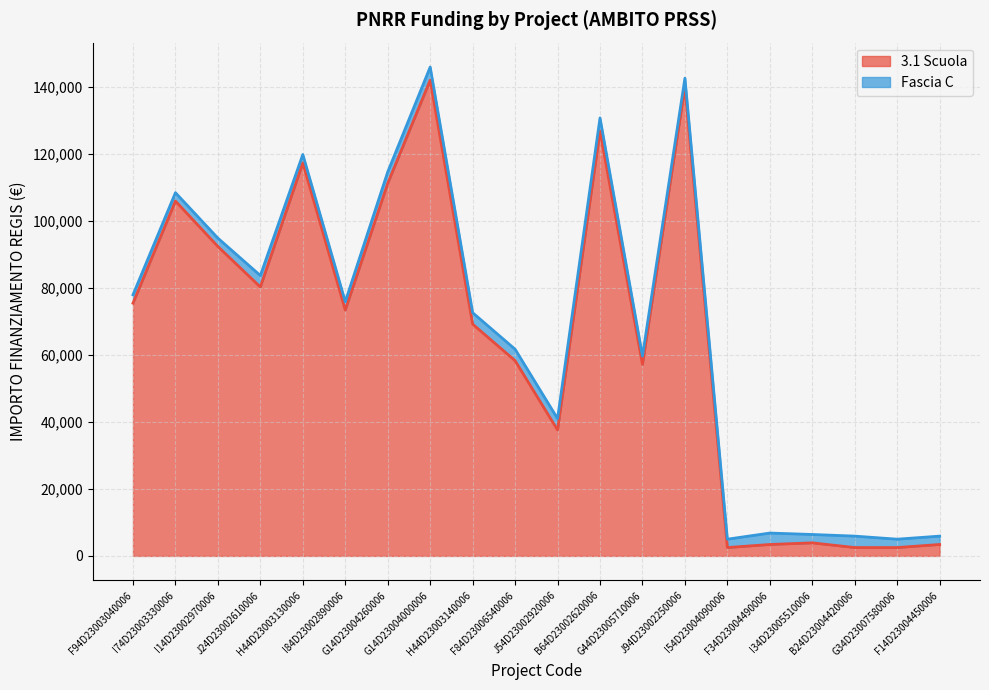

At which category does the data reach its first local valley?

J24D23002610006